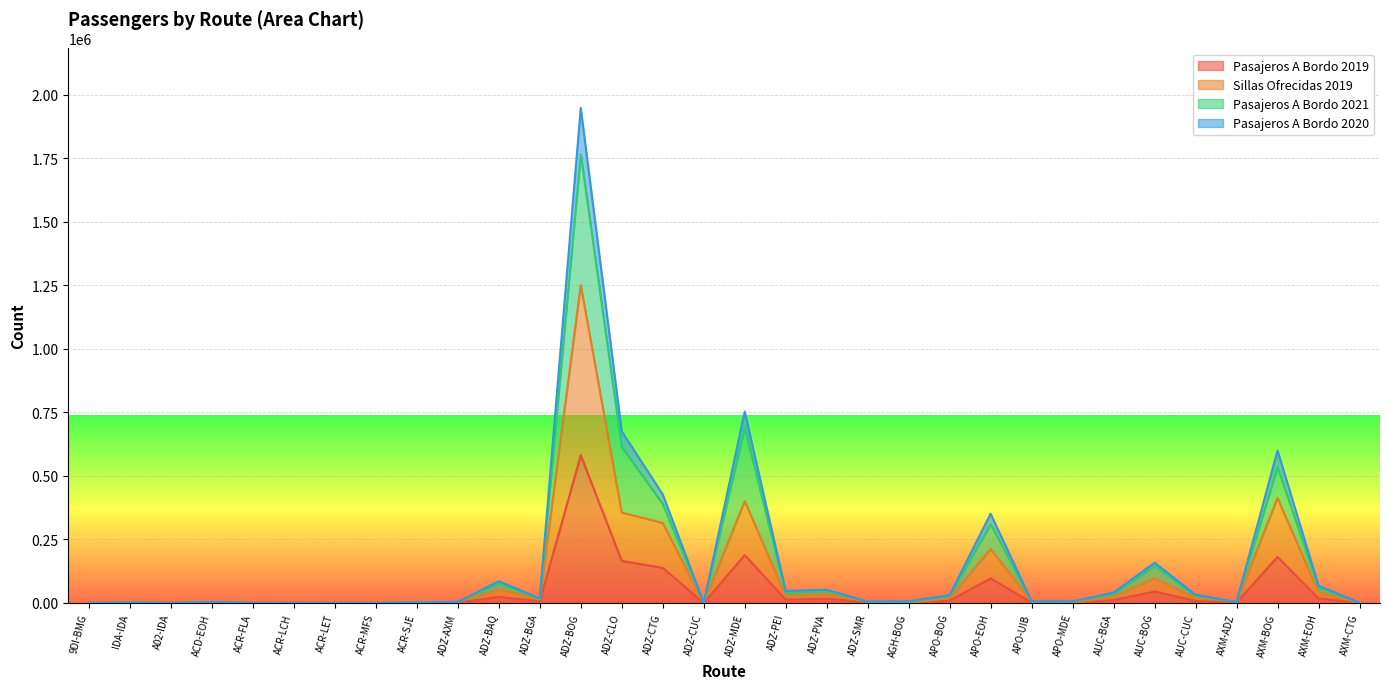

Does the chart display data point markers on the line(s)?

No